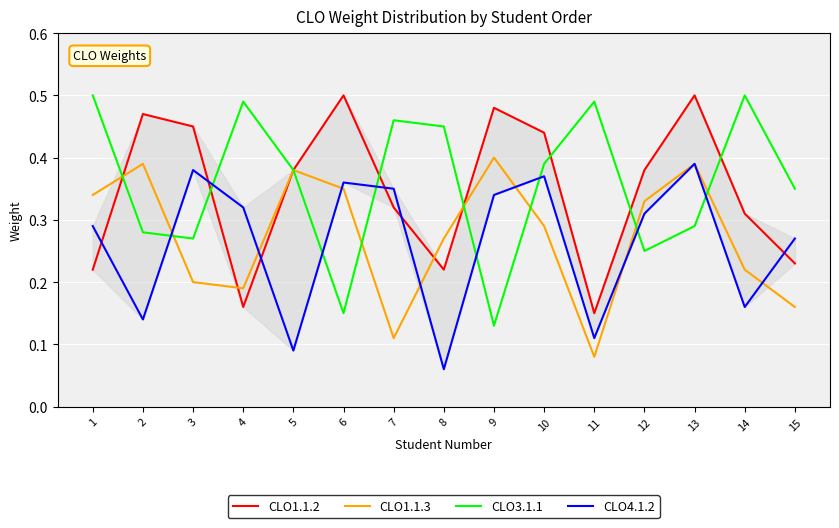

Where is the first local minimum for CLO3.1.1?

3